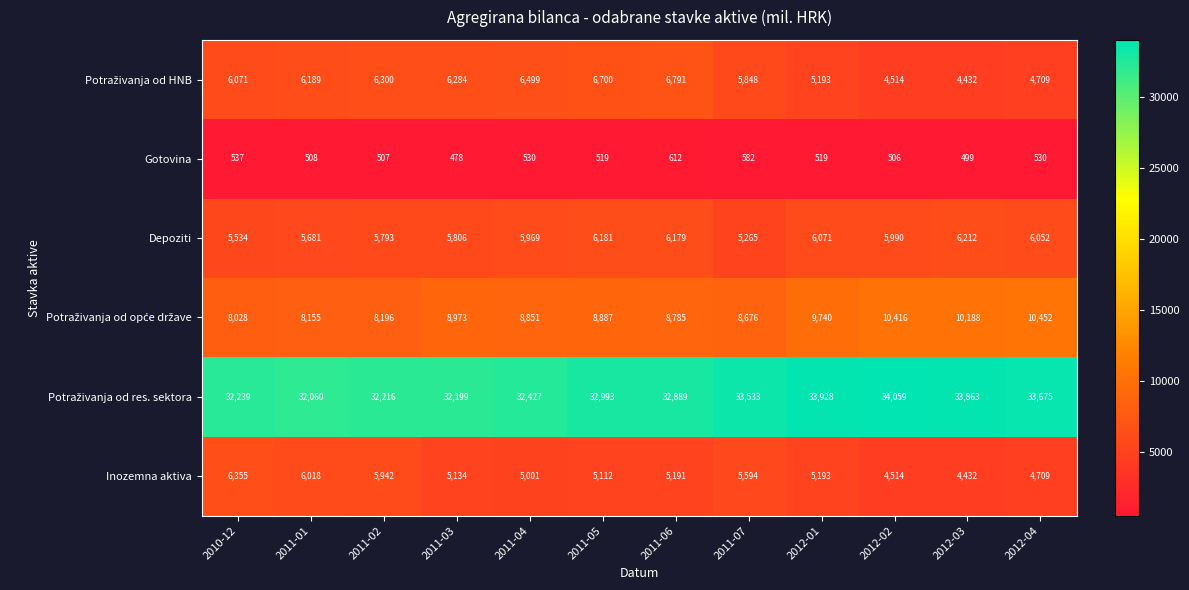

What is the spread (max minus min) of values at 2012-01?

33409